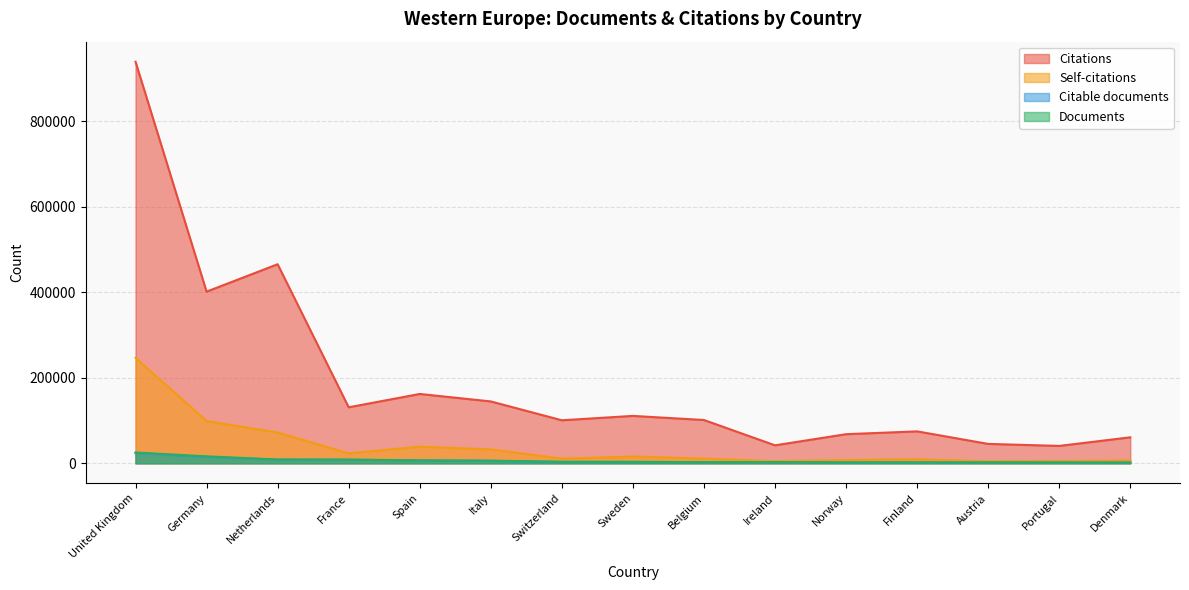

Does the chart have visible grid lines?

Yes